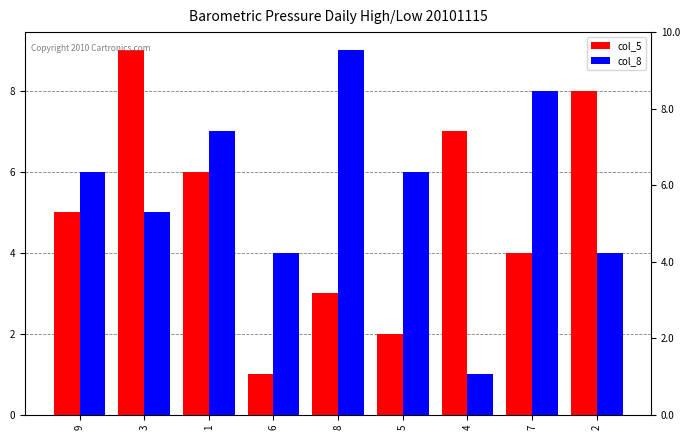

List the labels in order of col_8 value, smallest first.

4, 6, 2, 3, 9, 5, 1, 7, 8